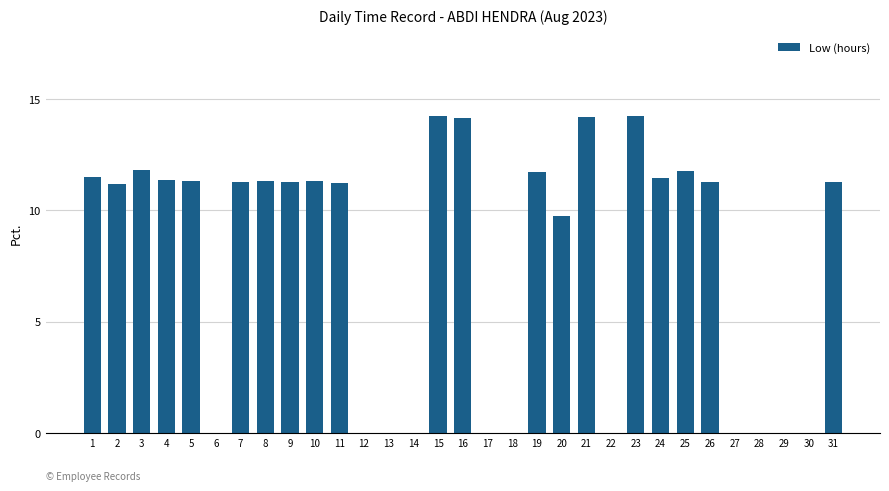

What is the maximum value shown in the chart?

14.2